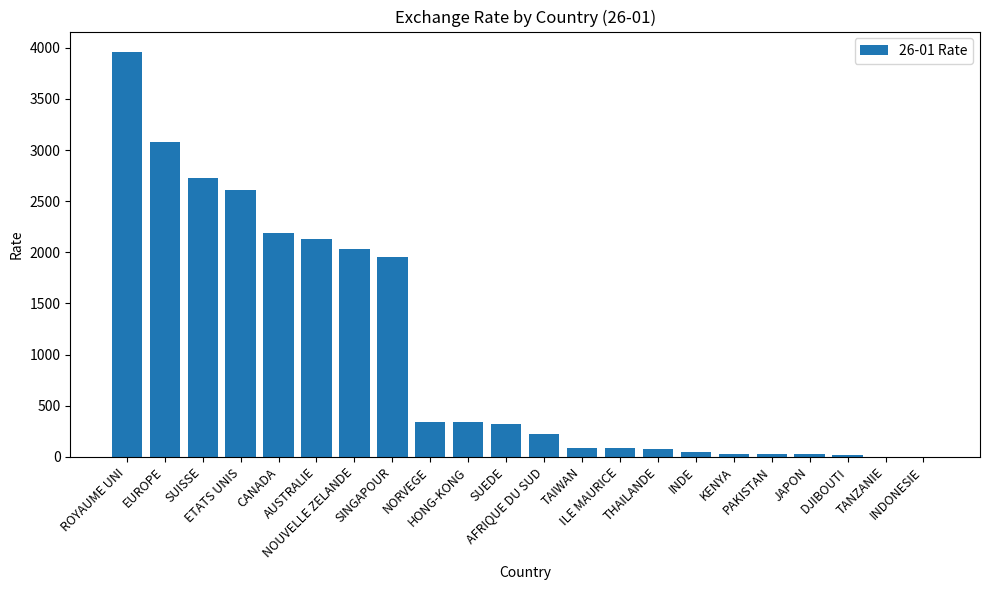

What is the sum of all values?

22276.3